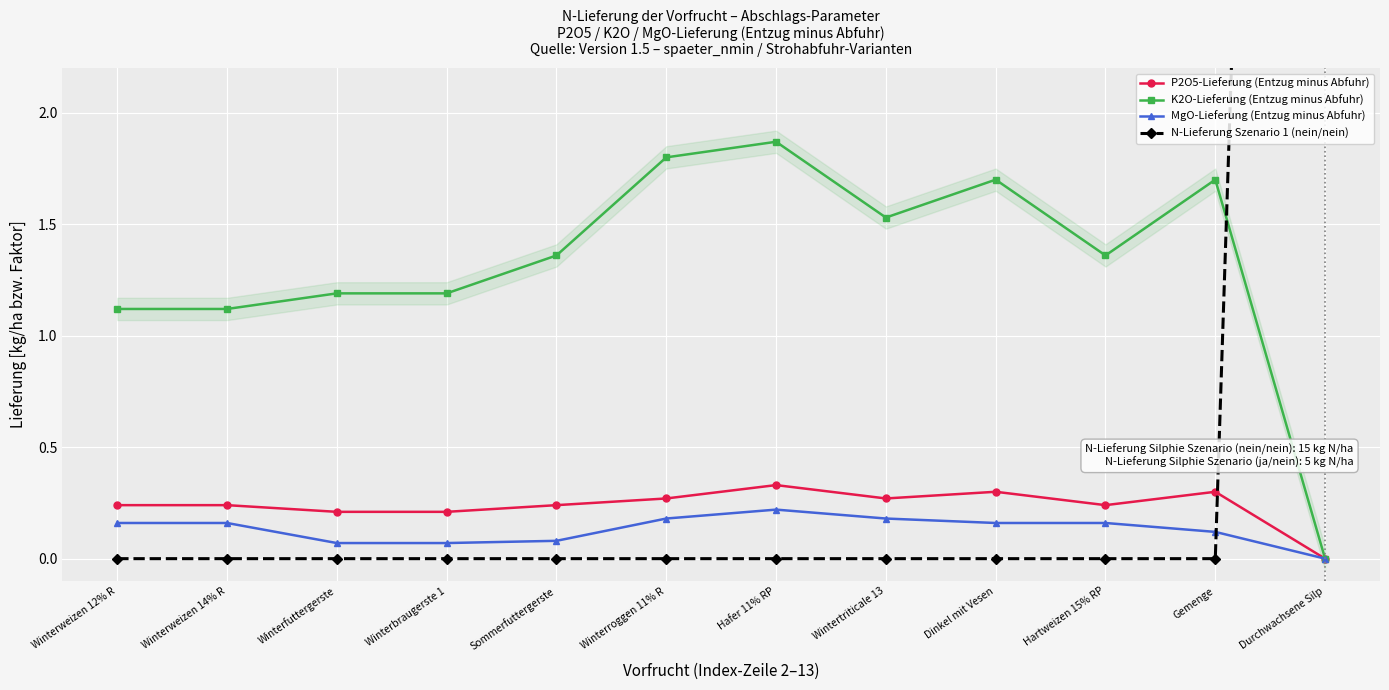

Which category has the lowest value in the K2O-Lieferung (Entzug minus Abfuhr) series?

Durchwachsene Silp